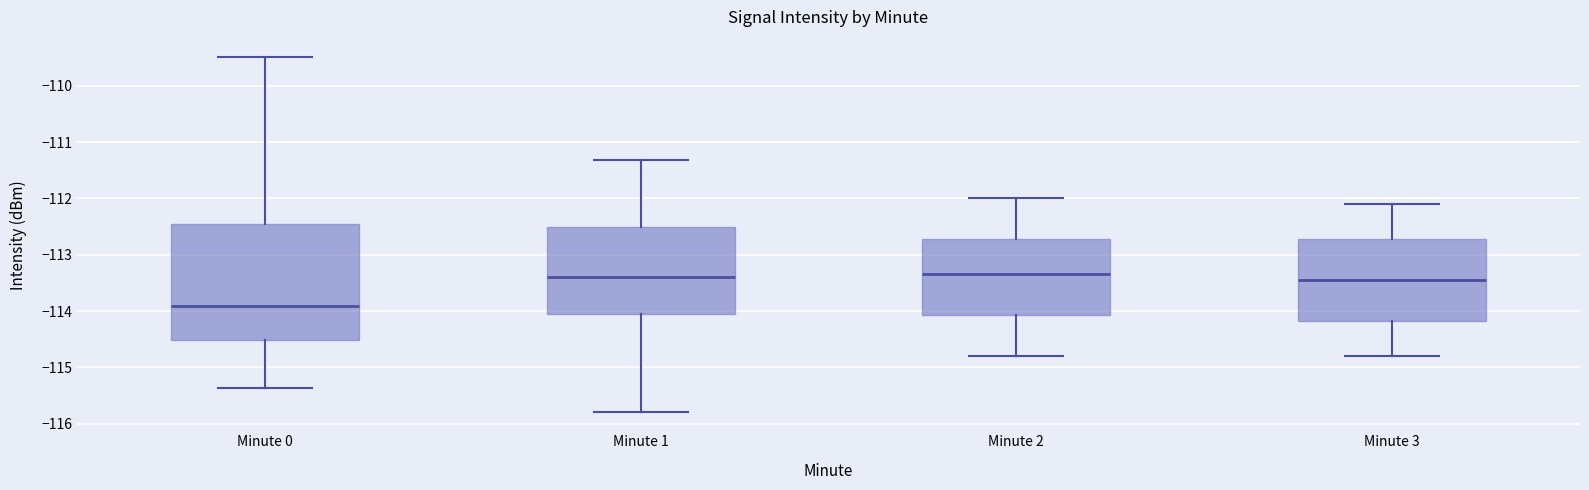

Where does the upper whisker of the box for Minute 3 end on the y-axis? The values are not printed on the chart, so give them approximately, as read against the axis.

-112.1